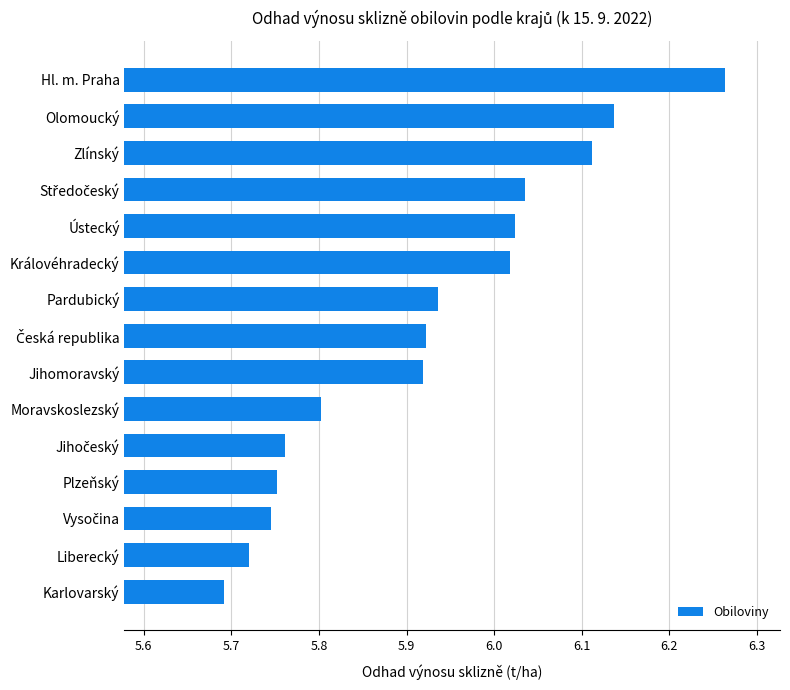

What is the sum of all values?

88.8